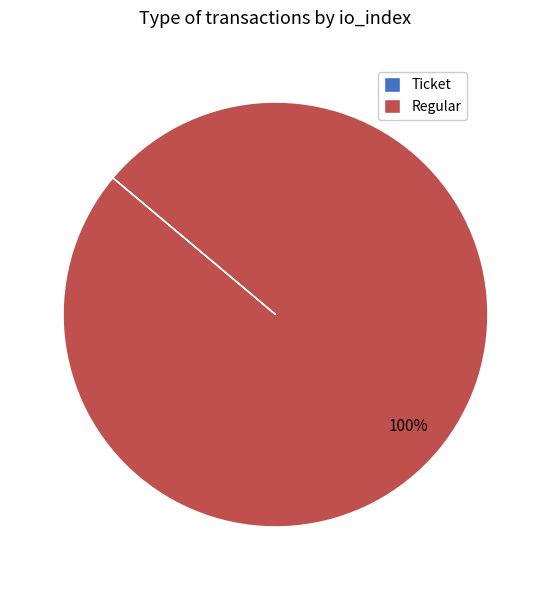

Which slice is the largest?

Regular